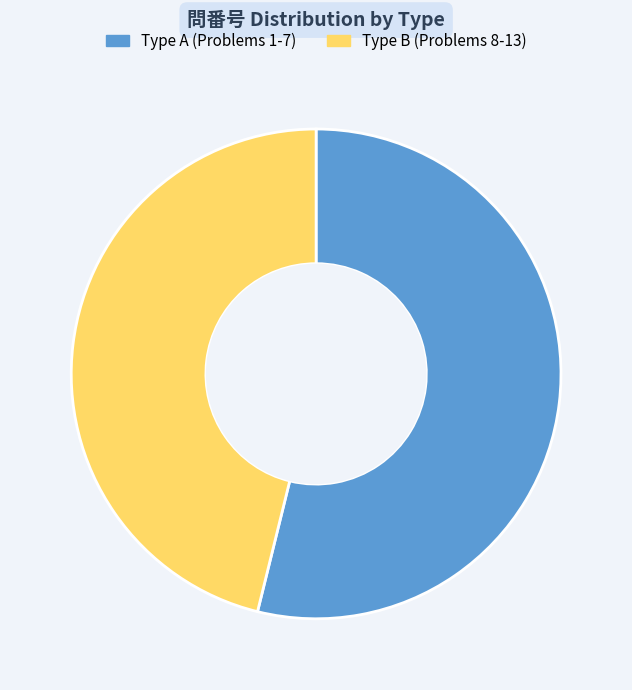

Count the number of slices in the pie.

2